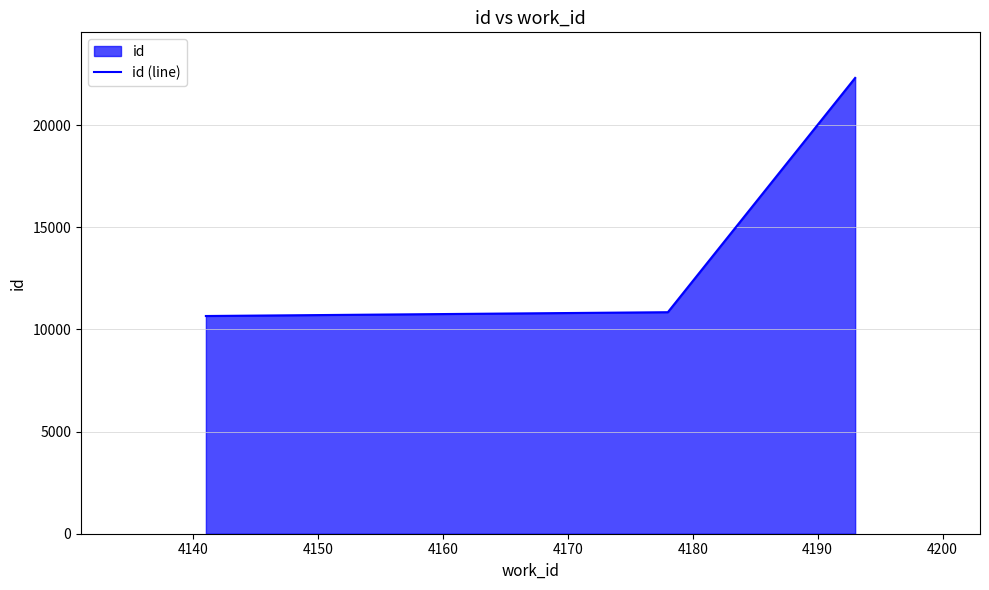

What is the maximum value shown in the chart?

22313